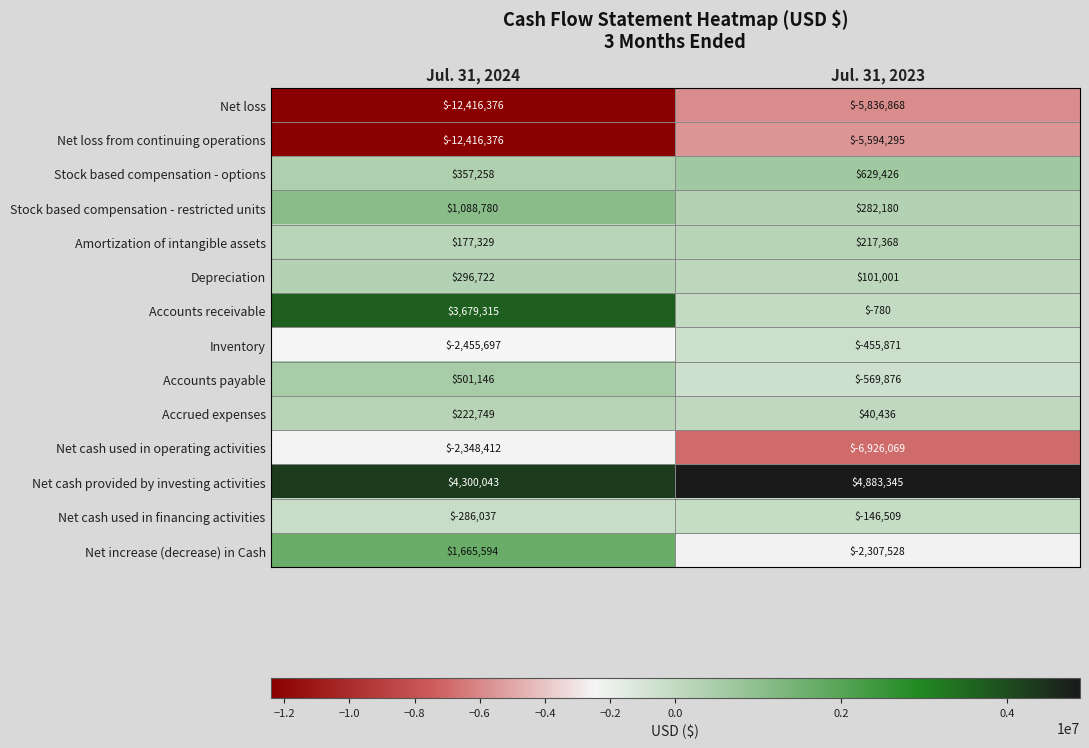

Which series has the largest range (max minus min)?

Net loss from continuing operations